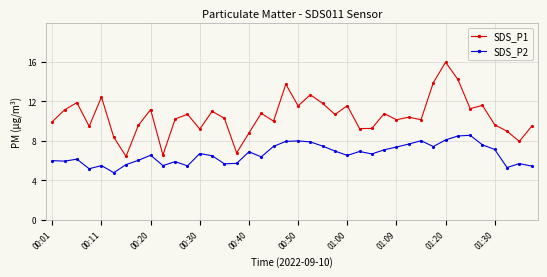

Which series has the largest total across all categories?

SDS_P1